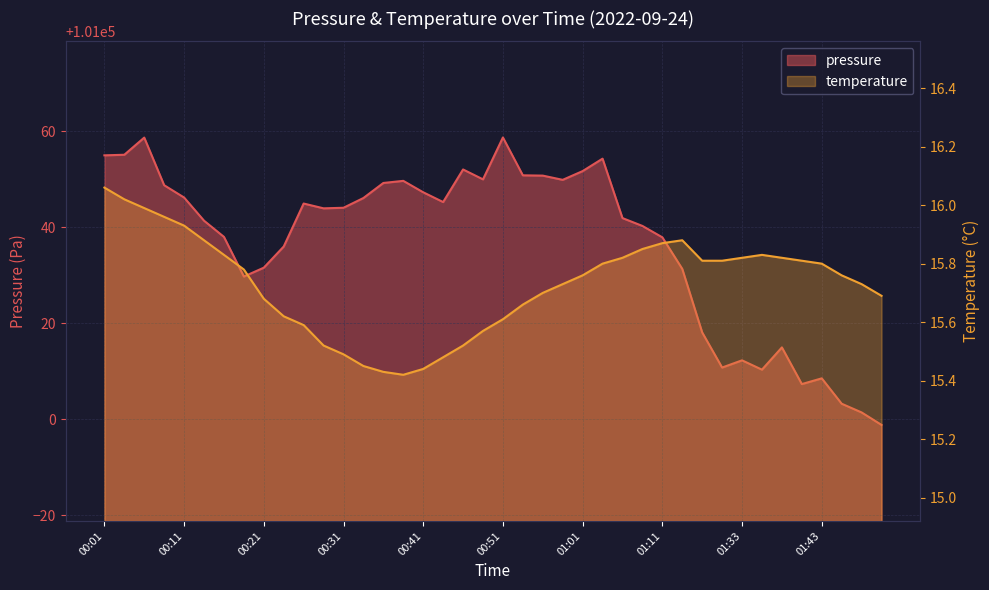

What is the value of the pressure point at the 35th from the left?

101015.0